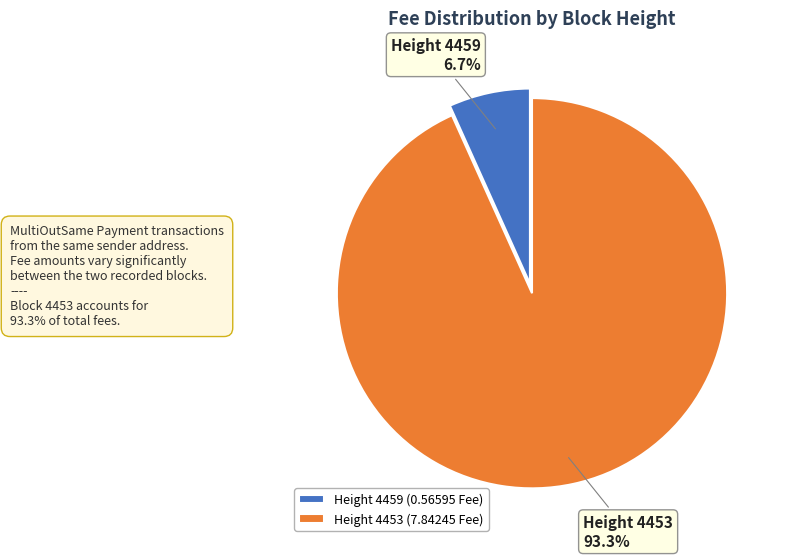

True or false: Height 4453 accounts for 93% of the total.

True